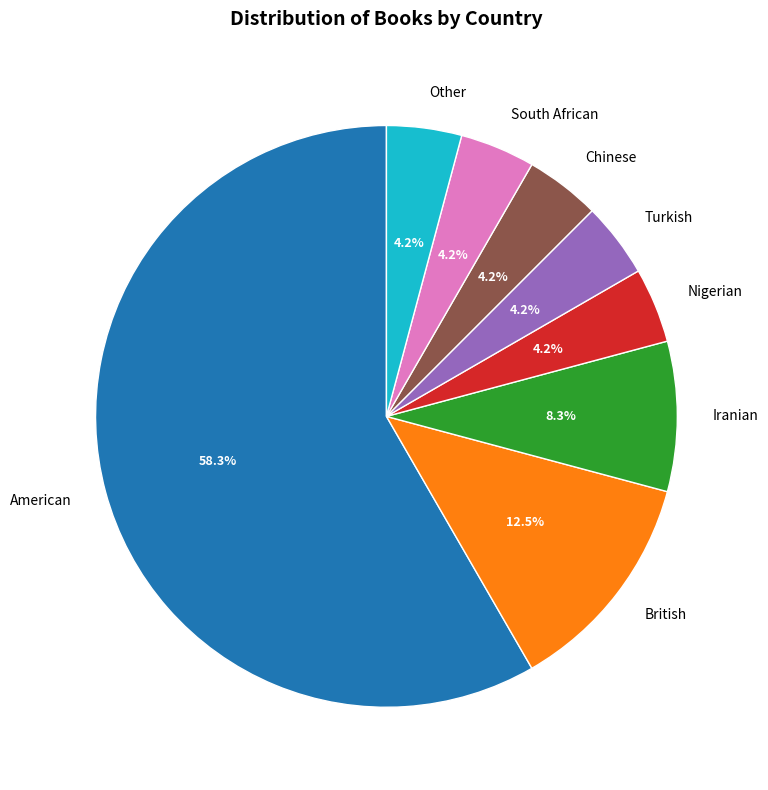

Between British and Turkish, which is larger?

British